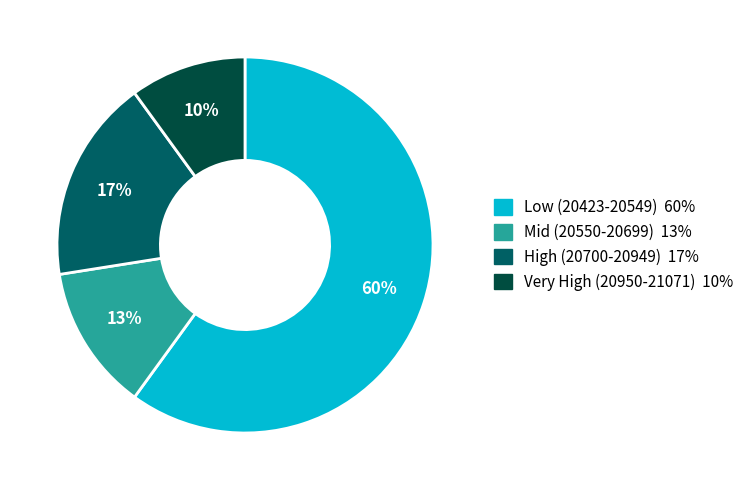

Count the number of slices in the pie.

4